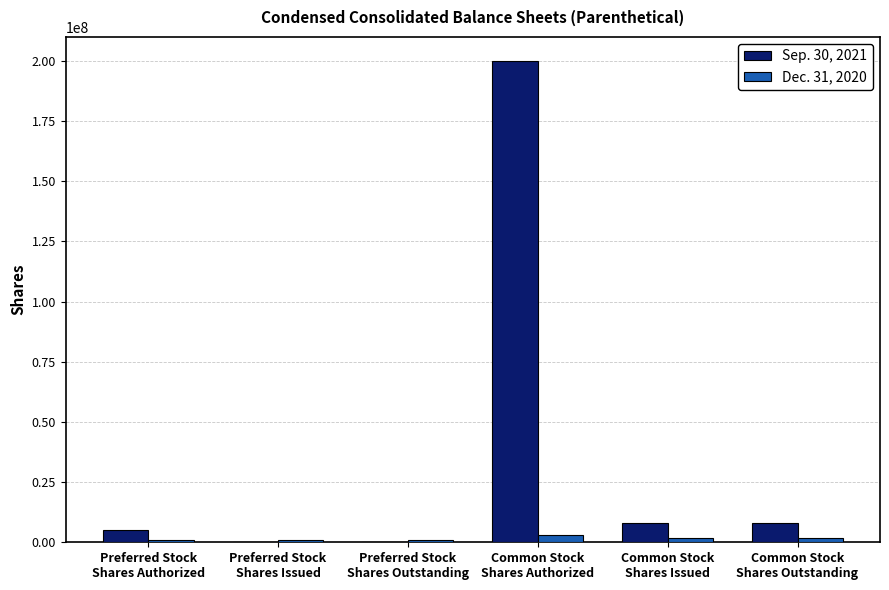

Which series has the largest total across all categories?

Sep. 30, 2021